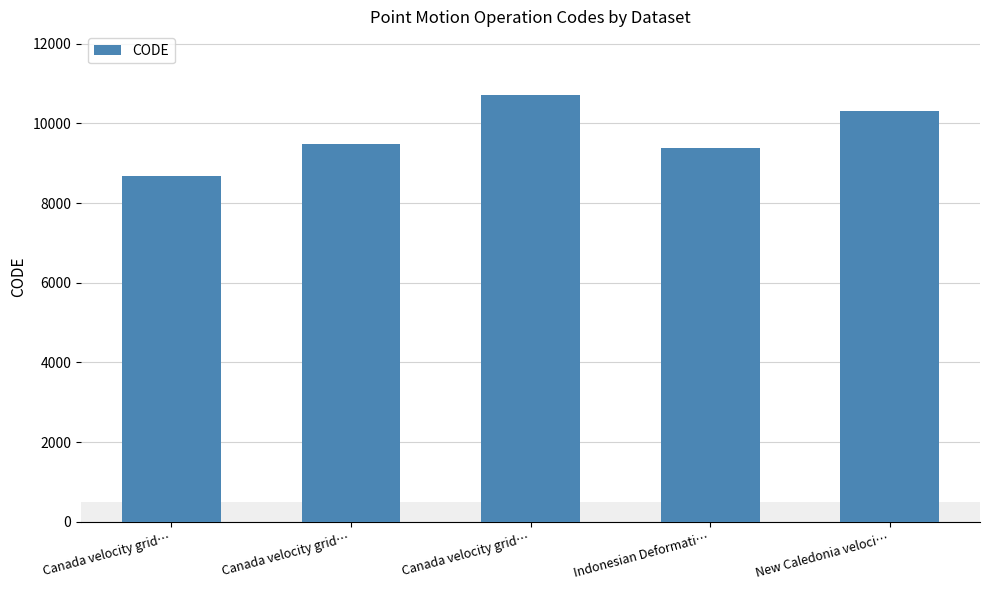

Are the bars horizontal?

No